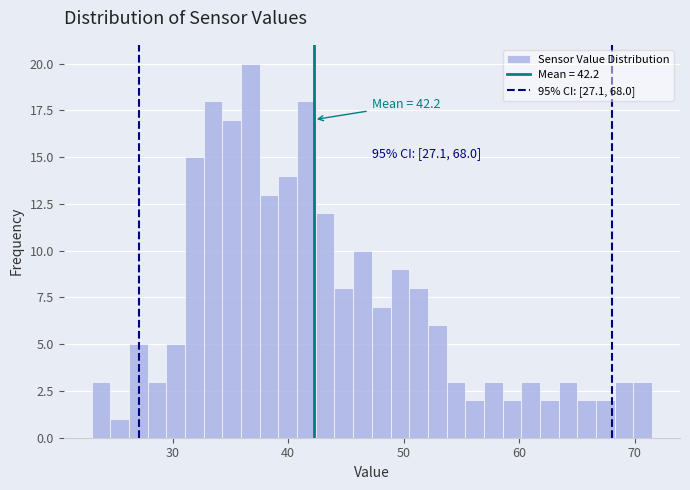

Around what value on the x-axis is the tallest bar? Give the approximate position of its centre, as read against the axis.

37